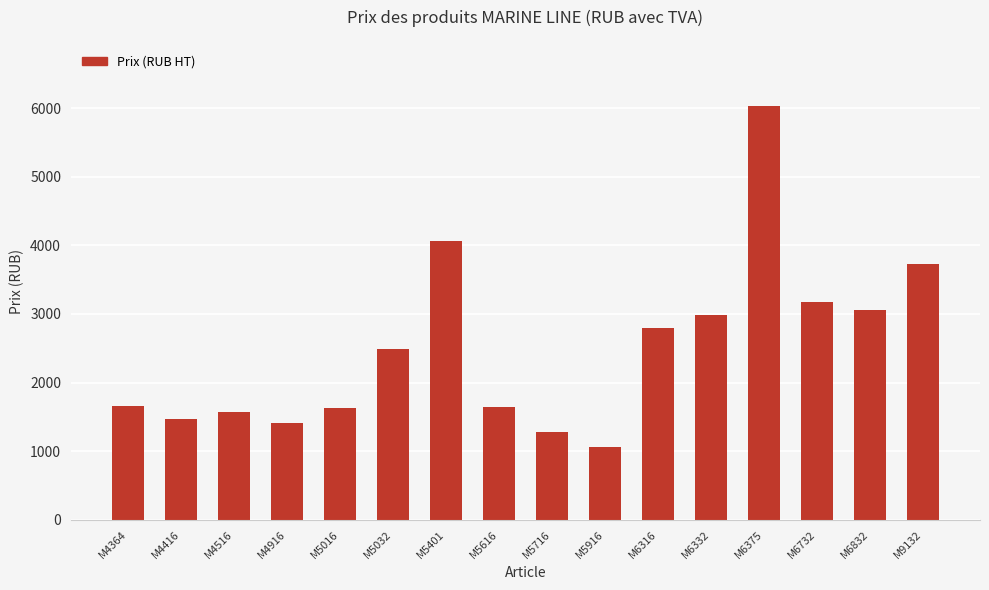

Is it true that the value at M6832 is 4519?

False